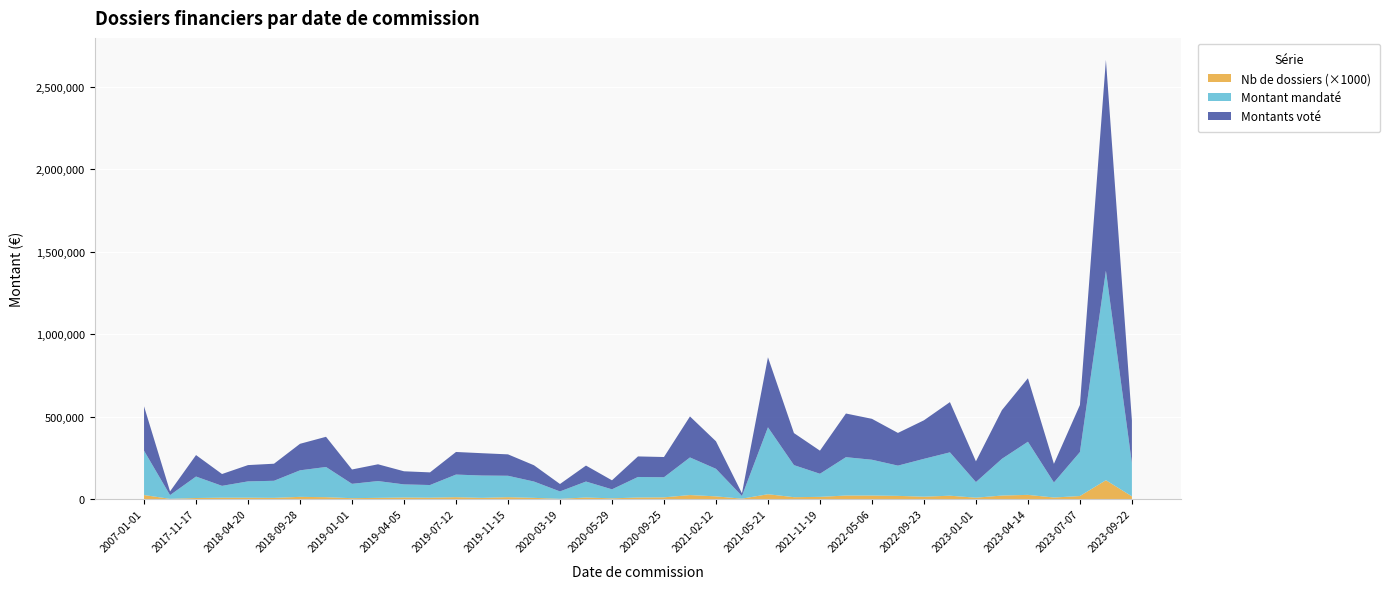

Reading left to right, extract all data points from this chart.

Montants voté: 269161.0	22500.0	130281.0	71809.0	98894.0	103574.0	160994.0	183253.0	87063.6	101837.0	79604.0	76798.0	137193.0	135454.0	129942.0	98854.0	45000.0	96922.0	54725.0	124689.0	122901.0	248832.0	167153.0	16160.0	425021.0	194524.0	140149.0	264933.0	248247.0	198398.0	233898.0	304806.0	125972.0	295587.0	385407.0	112927.0	285700.0	1279775.7	259544.0
Montant mandaté: 269161.0	22500.0	130281.0	71809.0	98894.0	103574.0	160994.0	183253.0	87063.6	101837.0	79604.0	76798.0	137193.0	135454.0	129942.0	98854.0	45000.0	96922.0	54725.0	124689.0	121897.0	228144.7	167153.0	16160.0	406024.1	194524.0	140149.0	232802.4	217241.0	183562.8	229682.4	263082.3	94666.8	222819.6	322422.8	91399.1	266716.7	1271041.4	200907.7
Nb de dossiers: 24.0	1.0	6.0	8.0	8.0	7.0	13.0	11.0	5.0	7.0	9.0	8.0	11.0	7.0	11.0	7.0	1.0	9.0	4.0	9.0	10.0	24.0	16.0	2.0	29.0	11.0	13.0	21.0	21.0	19.0	14.0	20.0	8.0	21.0	25.0	9.0	18.0	114.0	16.0